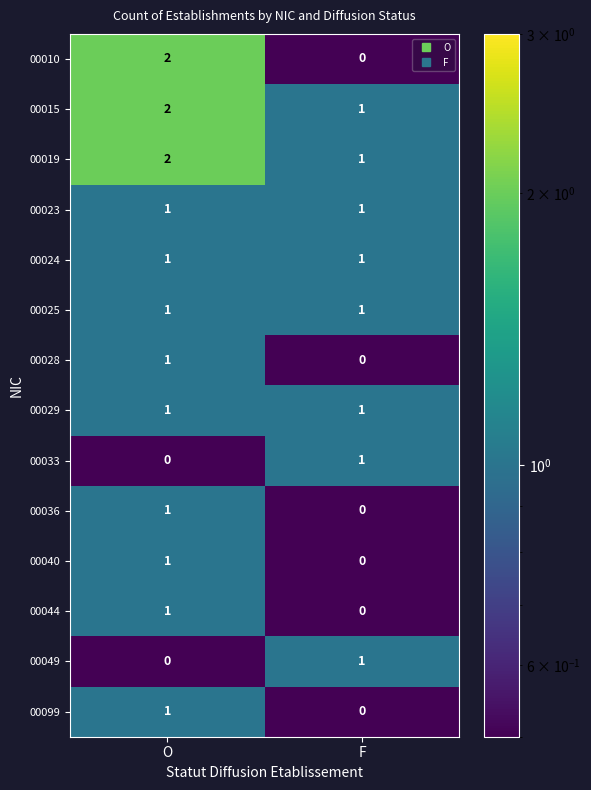

Which category has the highest value across all series?

O